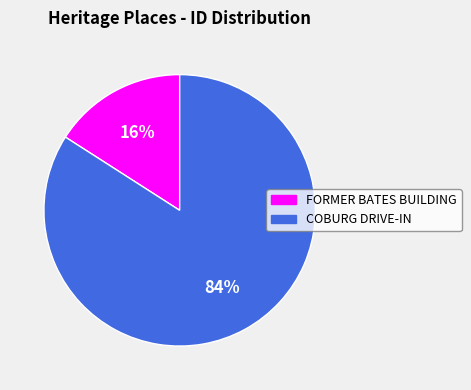

To the nearest percent, what percentage of the pie is FORMER BATES BUILDING?

16%